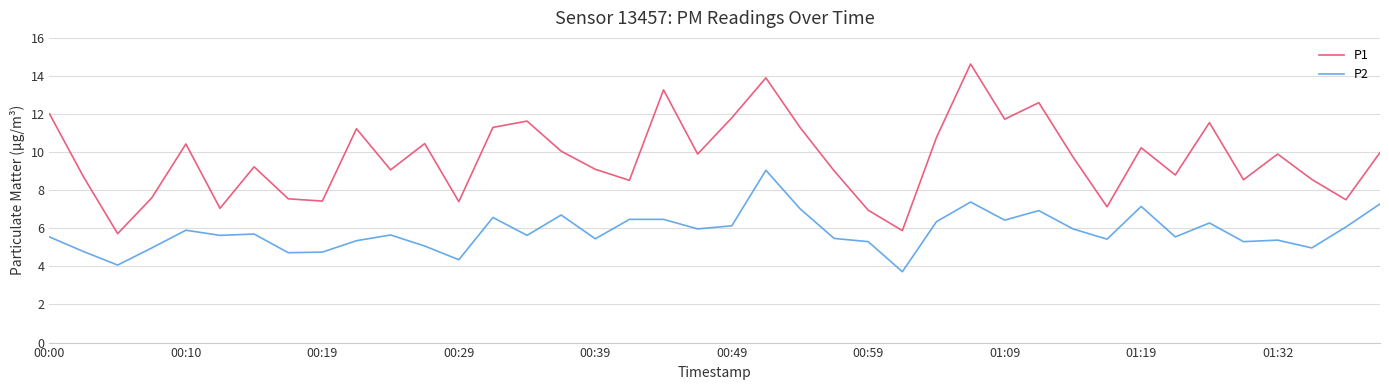

True or false: P1 and P2 intersect in this chart.

False